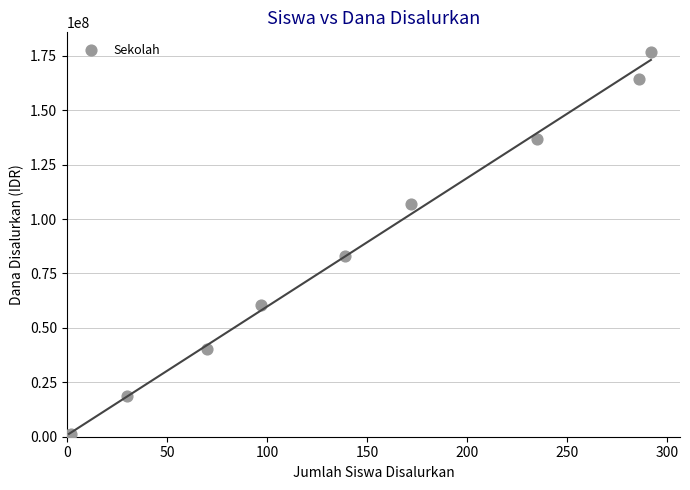

What Y value in the scatter plot is closest to 88875000?

83250000